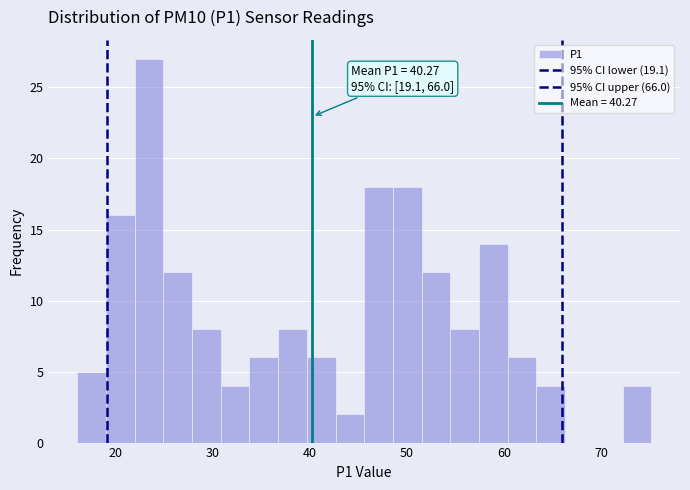

Read against the x-axis, roughly where is the centre of the tallest bar?

23